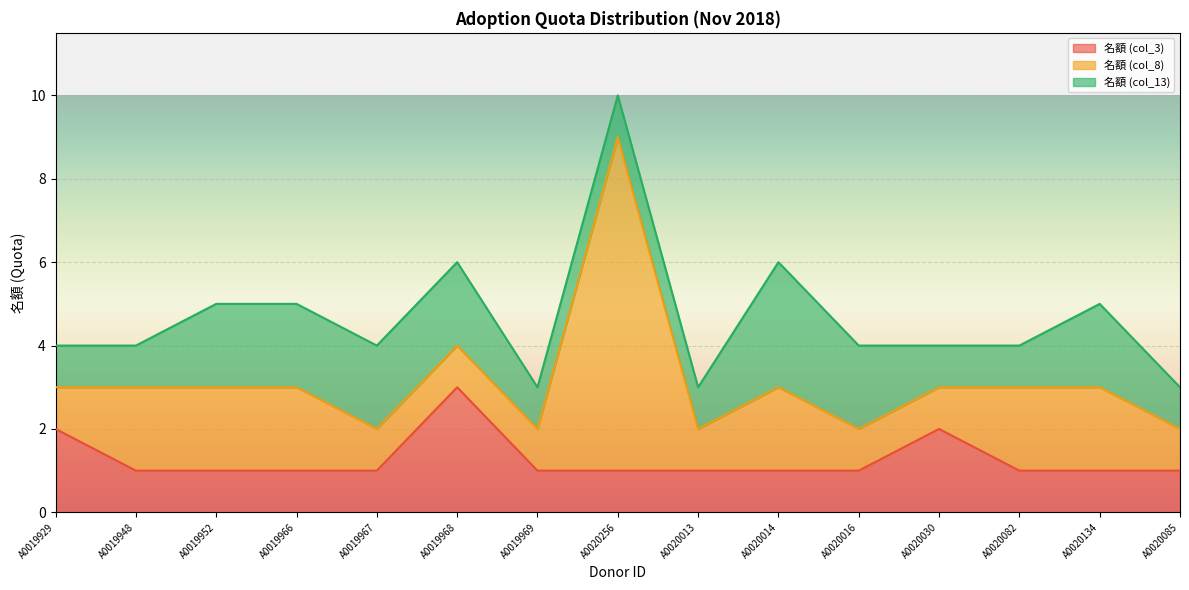

At which category is the sum across all series the highest?

A0020256